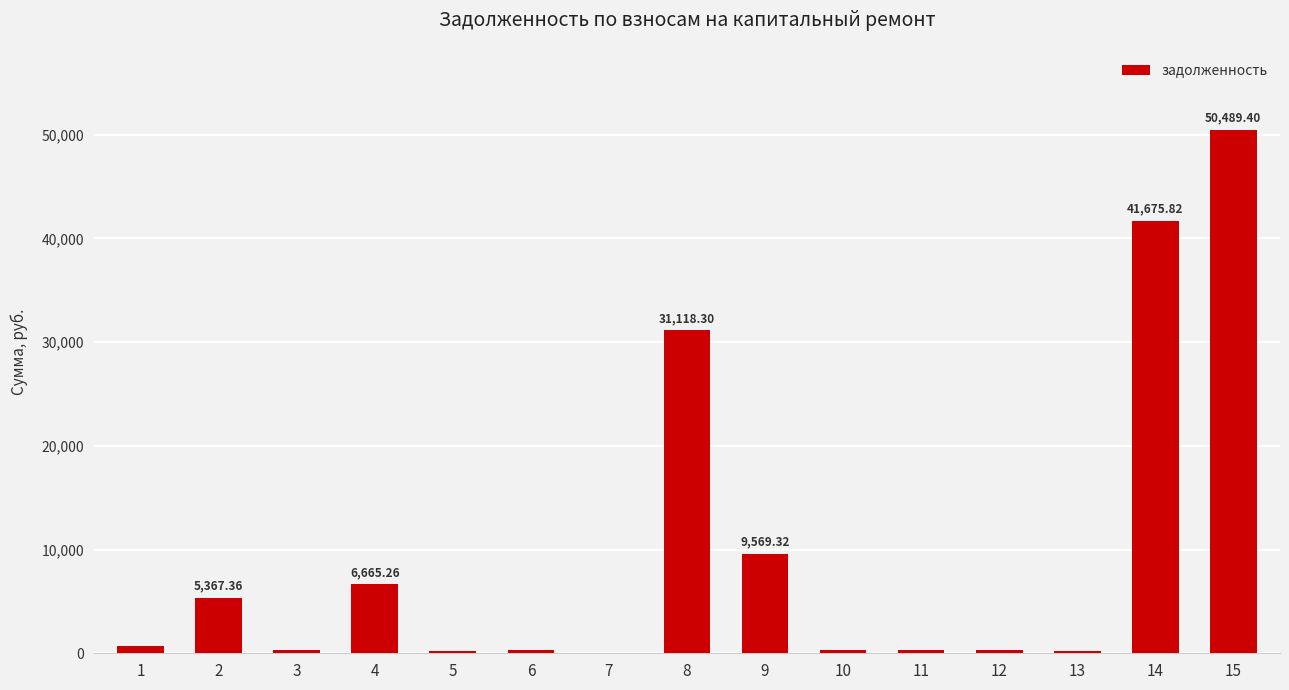

What is the change in value from 3 to 13?

-117.2